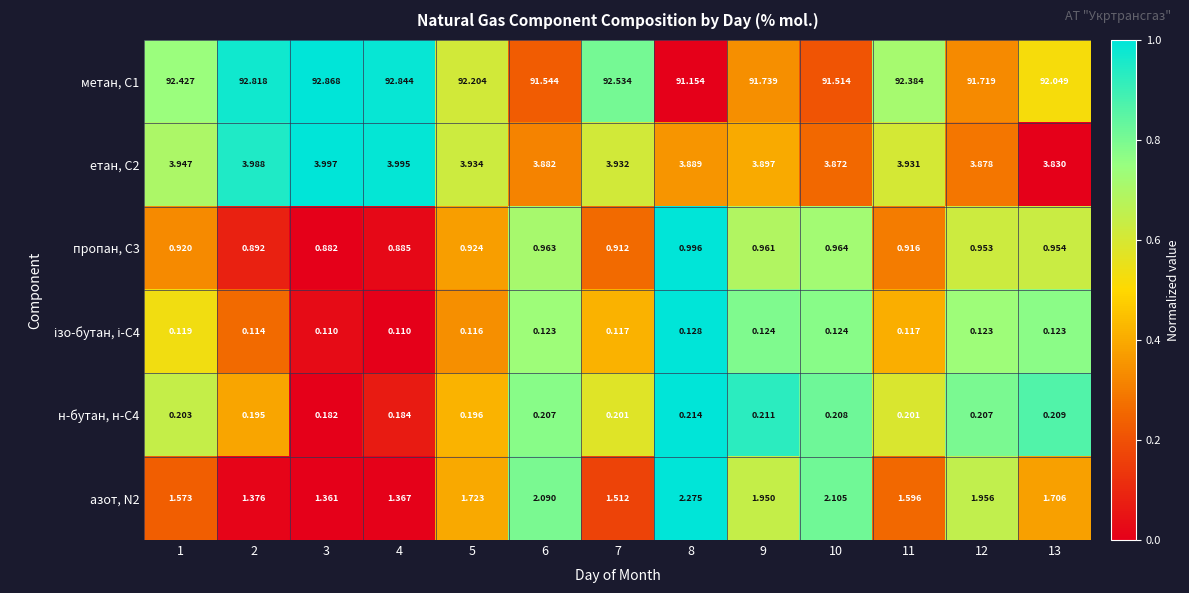

How many series are shown in this chart?

6